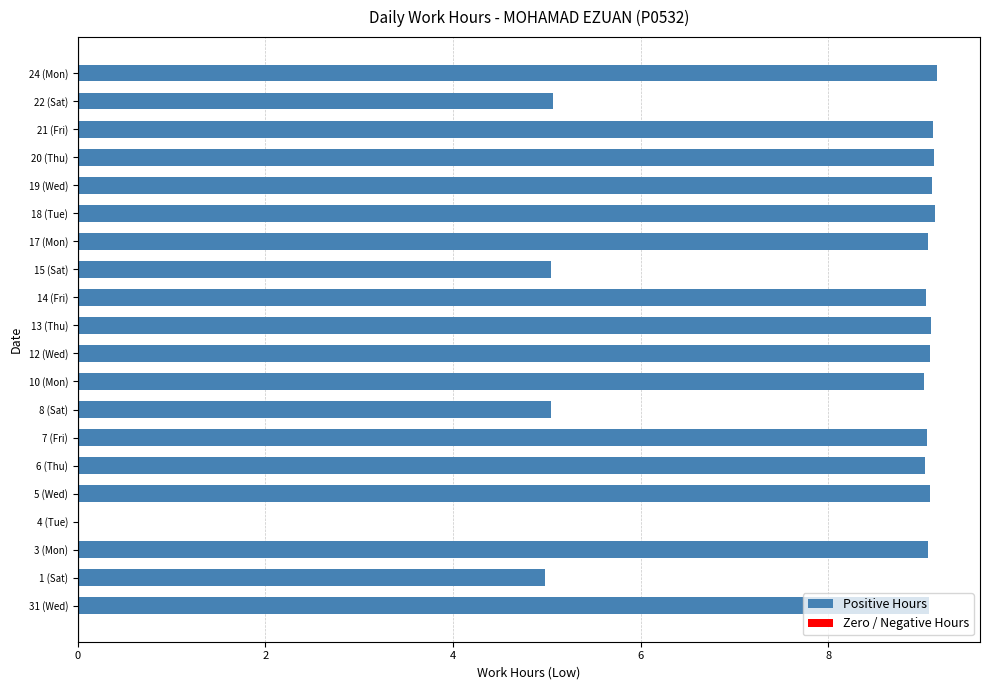

The value at 4 (Tue) is -3.4. True or false?

False